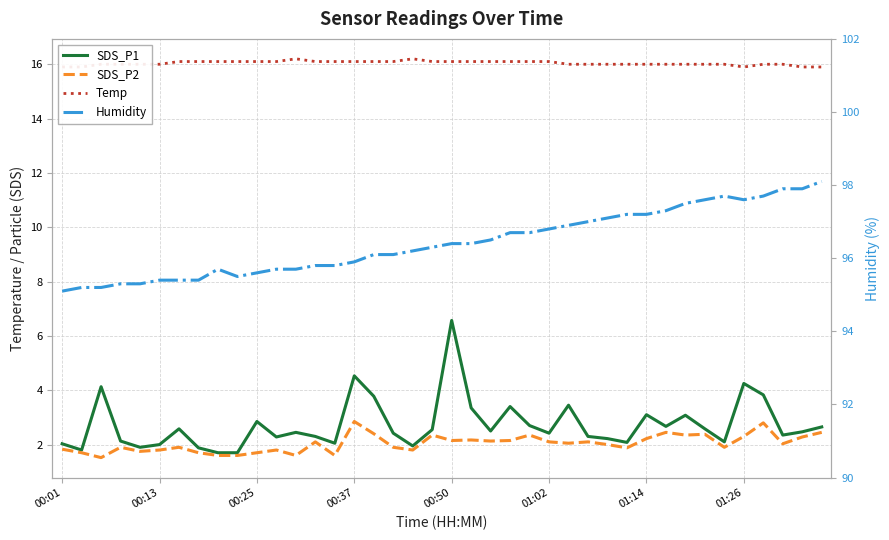

Is it true that SDS_P1 equals 2.5 at 22?

True